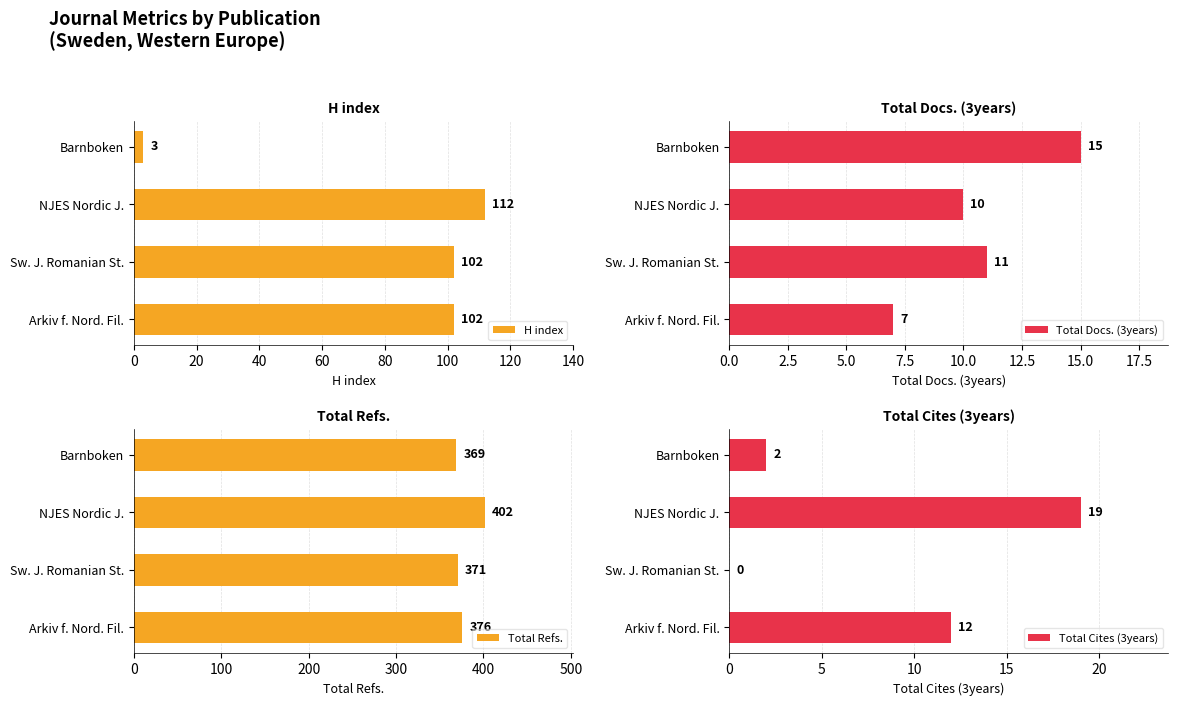

What is the sum of all Total Cites (3years) values?

33